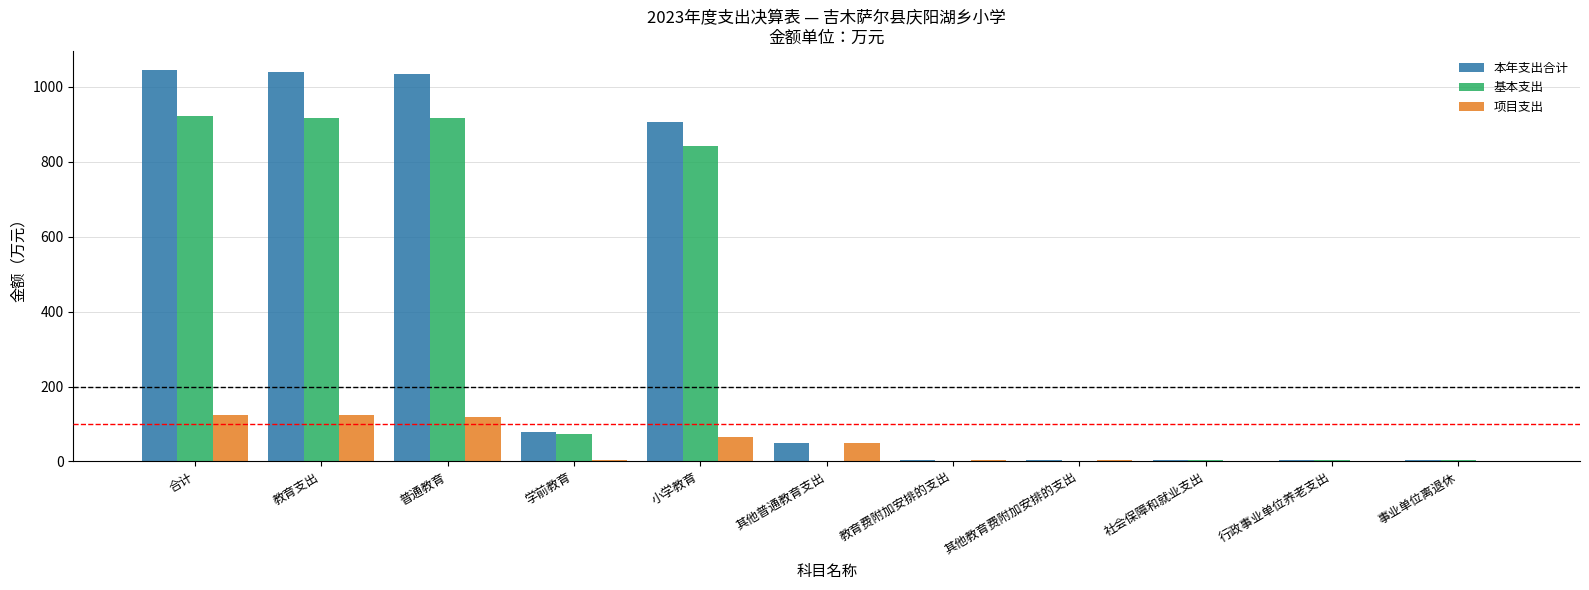

What is the greatest value displayed?

1043.3